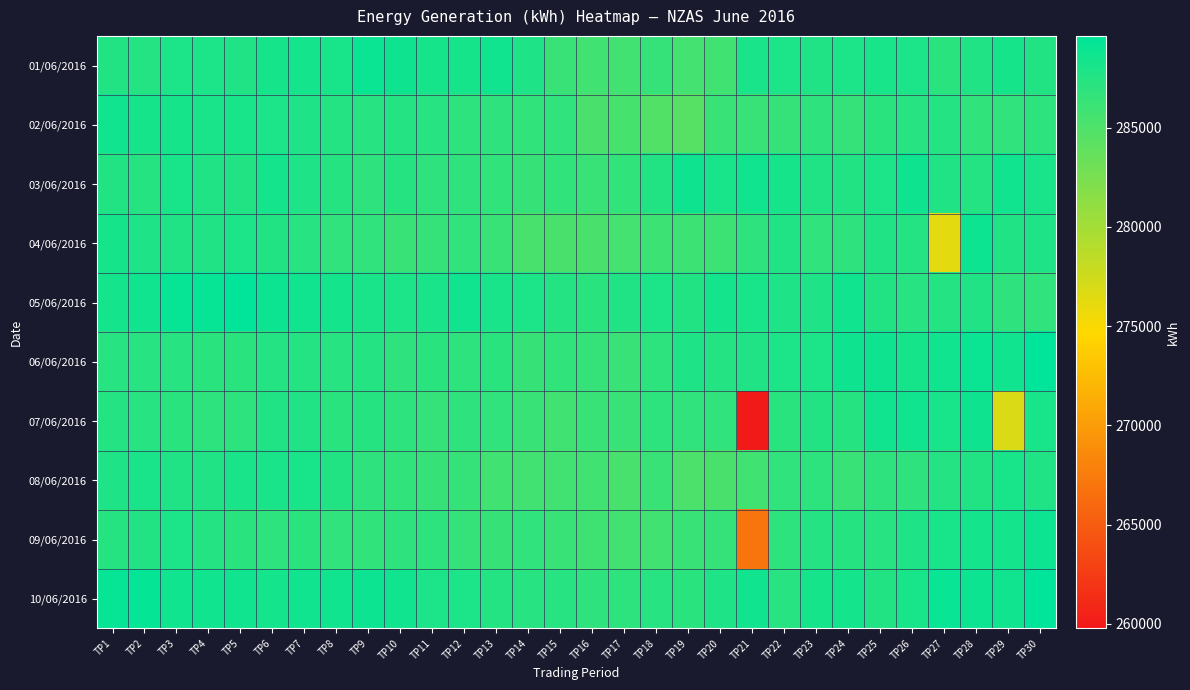

At which category is the sum across all series the highest?

TP30